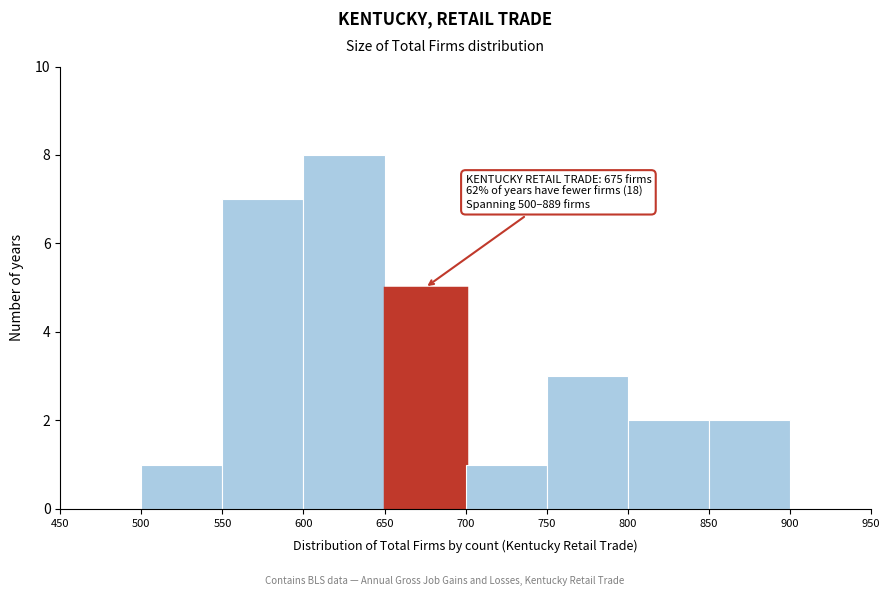

Which range on the x-axis has the tallest bar?

600 to 650